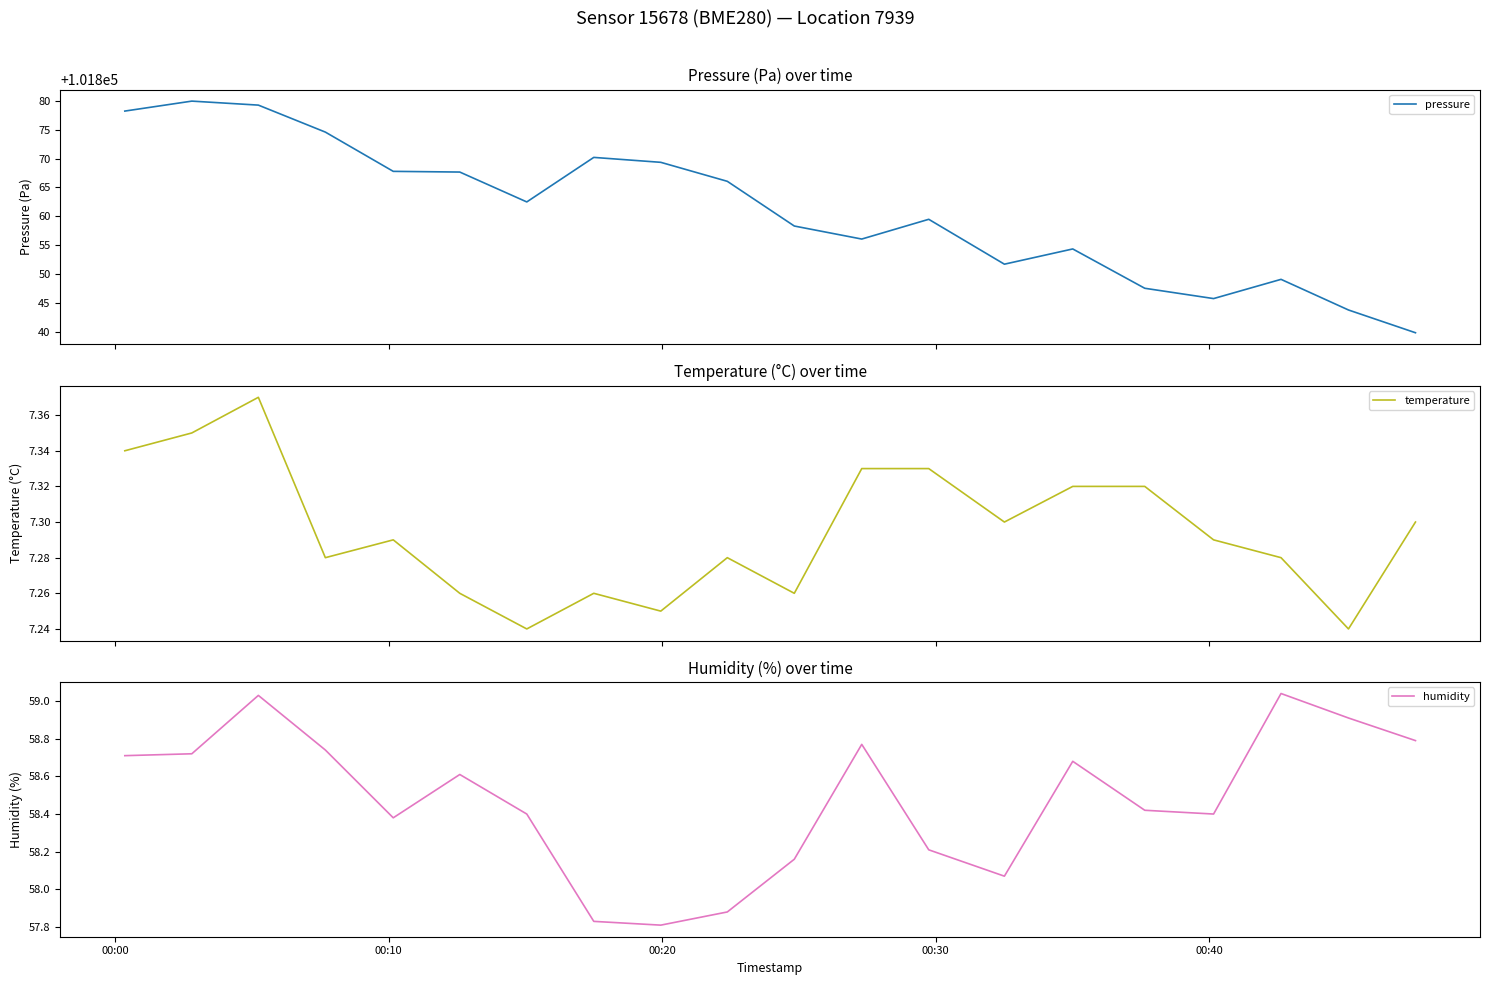

What is the minimum value for pressure?

101839.9